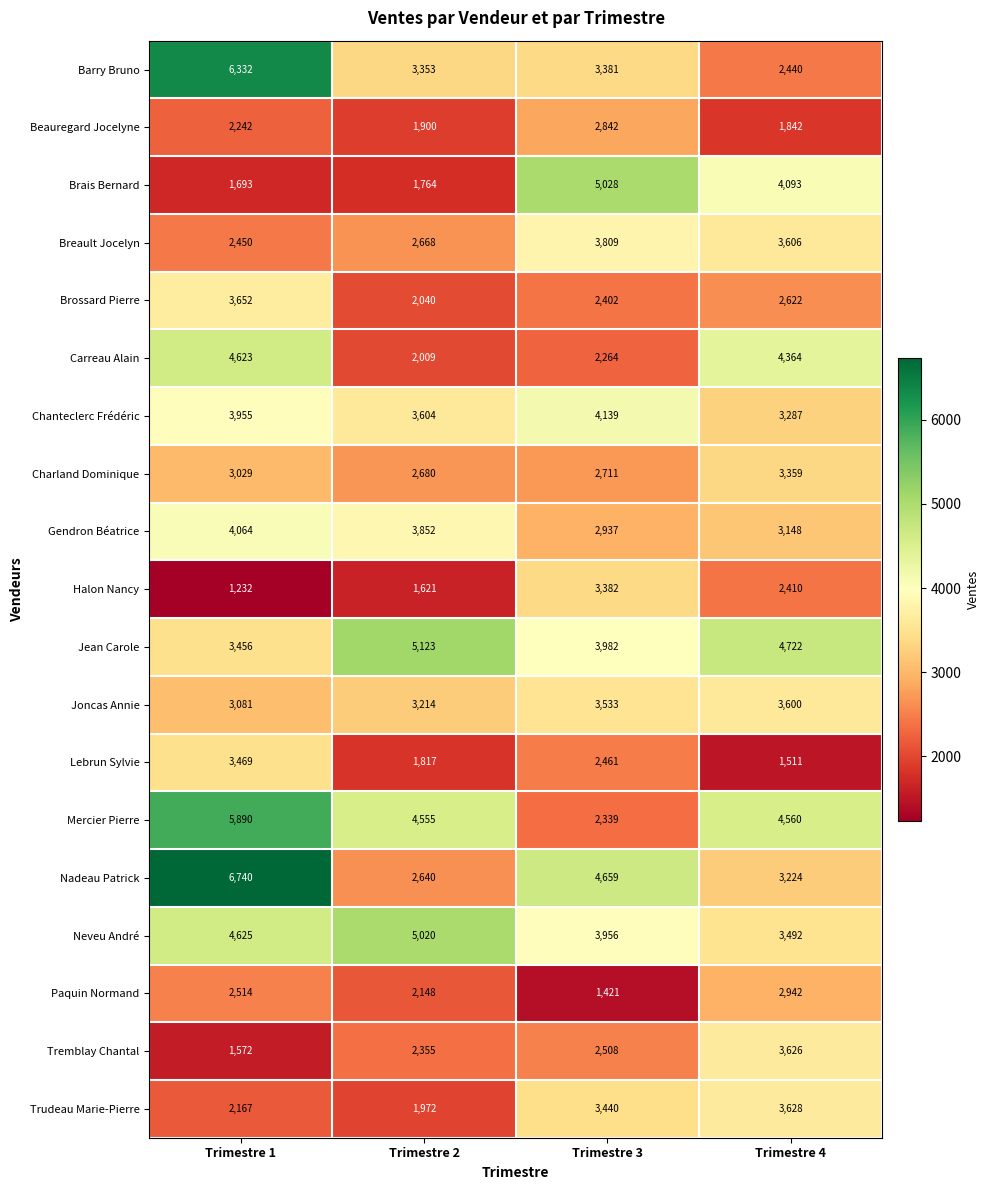

Which series has the largest range (max minus min)?

Nadeau Patrick